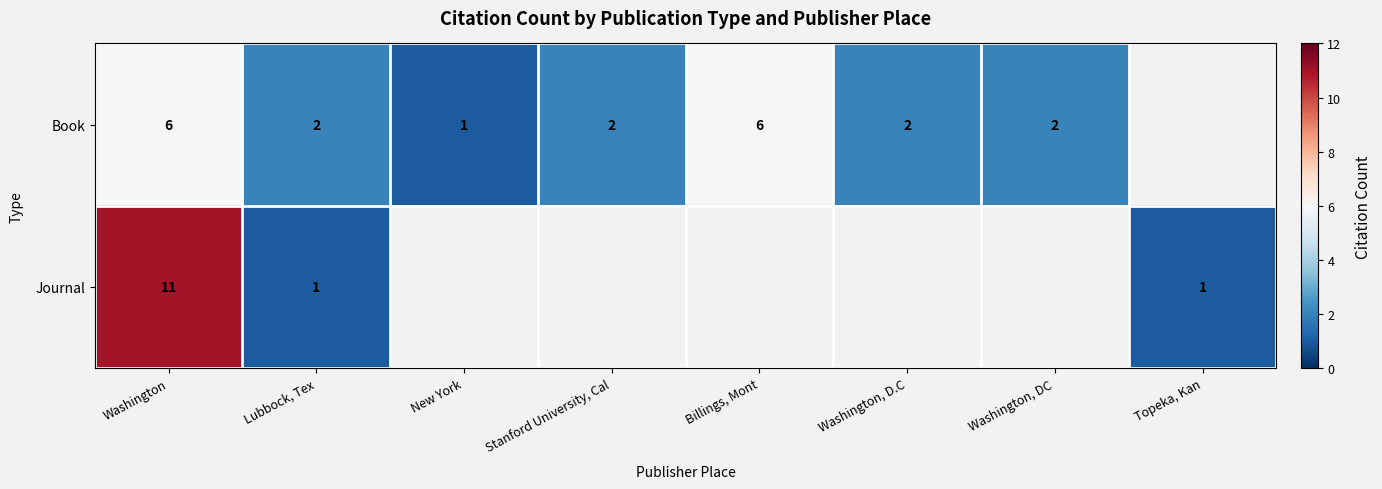

Count the number of categories in the chart.

8